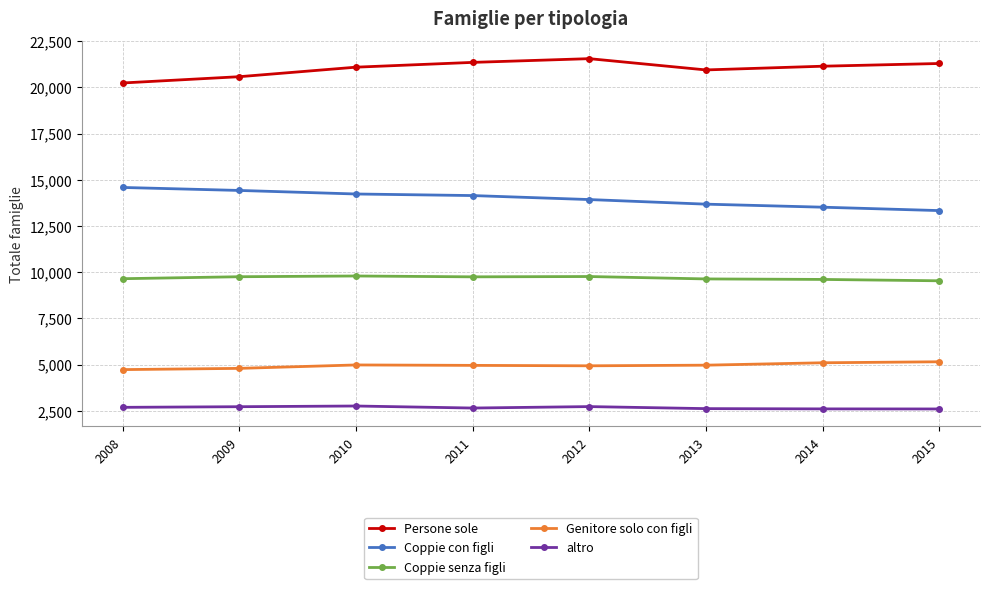

The value of Coppie con figli at 2008 is 14590. True or false?

True